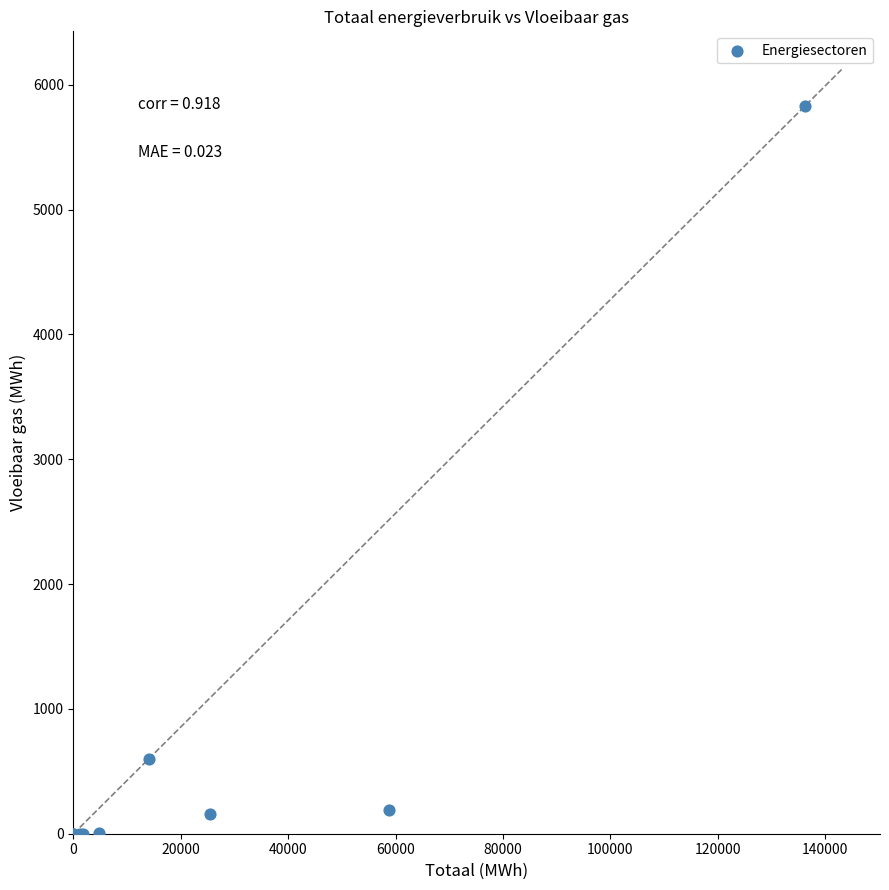

What Y value in the scatter plot is closest to 2915?

599.4